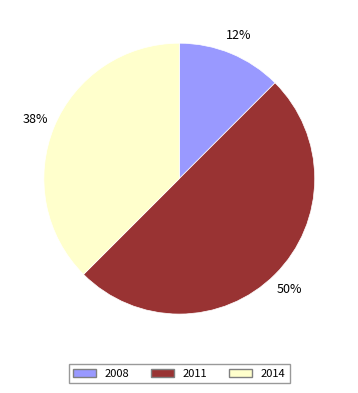

To the nearest percent, what is the average slice percentage?

33%